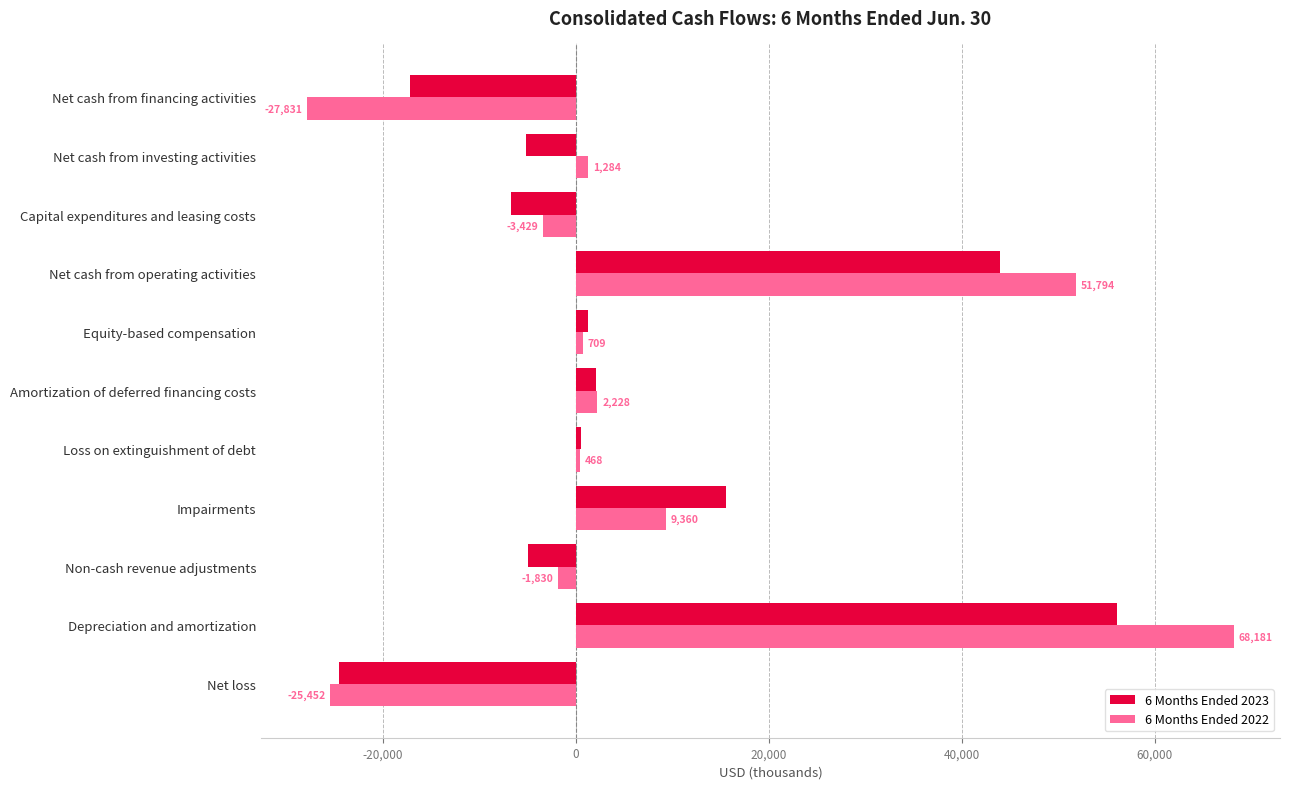

What is the sum of the 6 Months Ended 2023 values at Capital expenditures and leasing costs and Net cash from operating activities?

37174